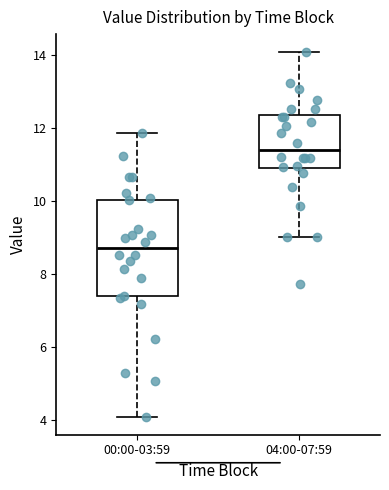

Where is the upper edge of the box for 00:00-03:59 on the y-axis? The values are not printed on the chart, so give them approximately, as read against the axis.

10.0